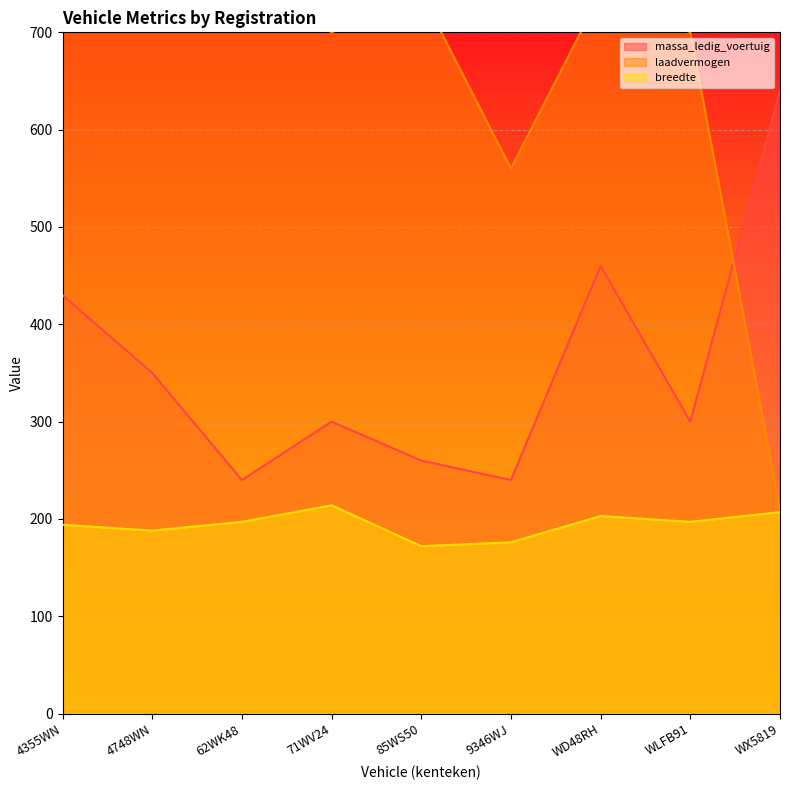

How many interior local peaks does the laadvermogen series have?

3